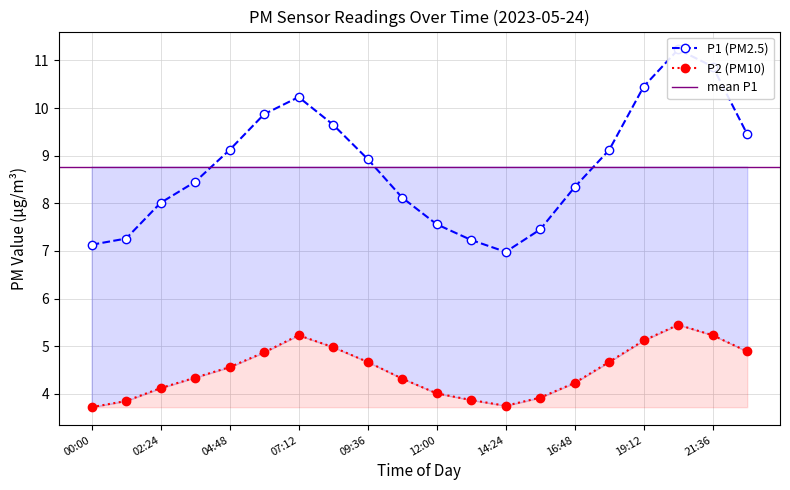

What is the greatest value displayed?

11.2